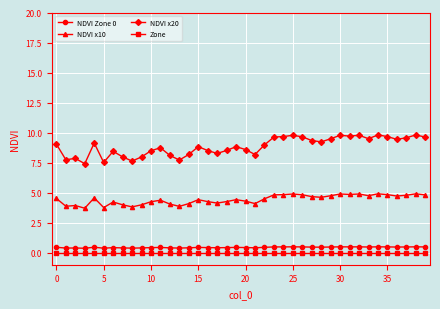

Which series has the largest total across all categories?

NDVI x20